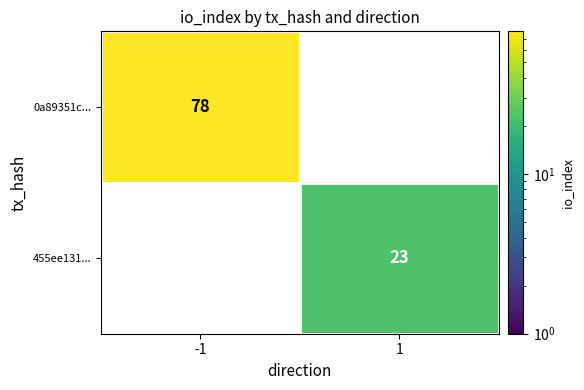

Count the number of data series in this chart.

2